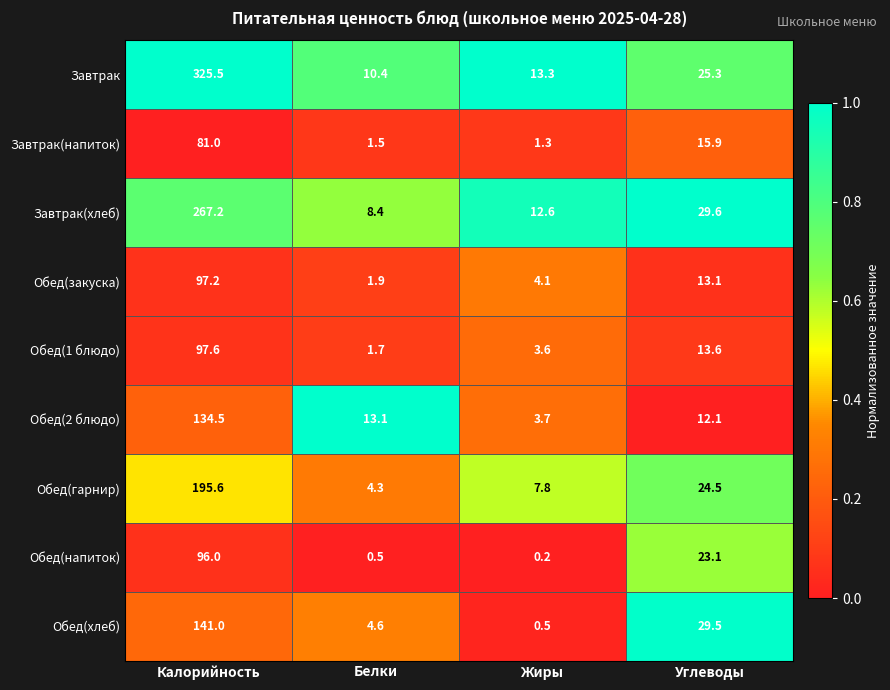

At which label does Обед(хлеб) reach its peak?

Калорийность